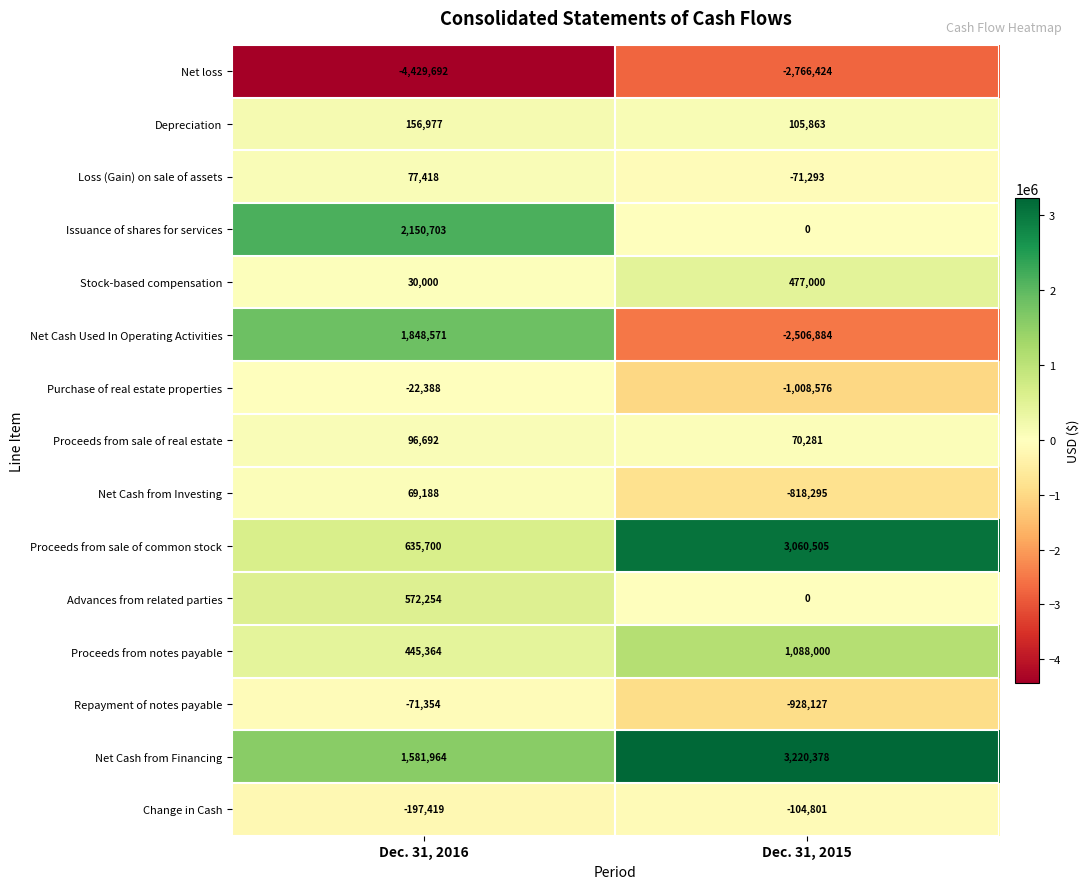

What is the difference between the highest and lowest values at Dec. 31, 2015?

5986802